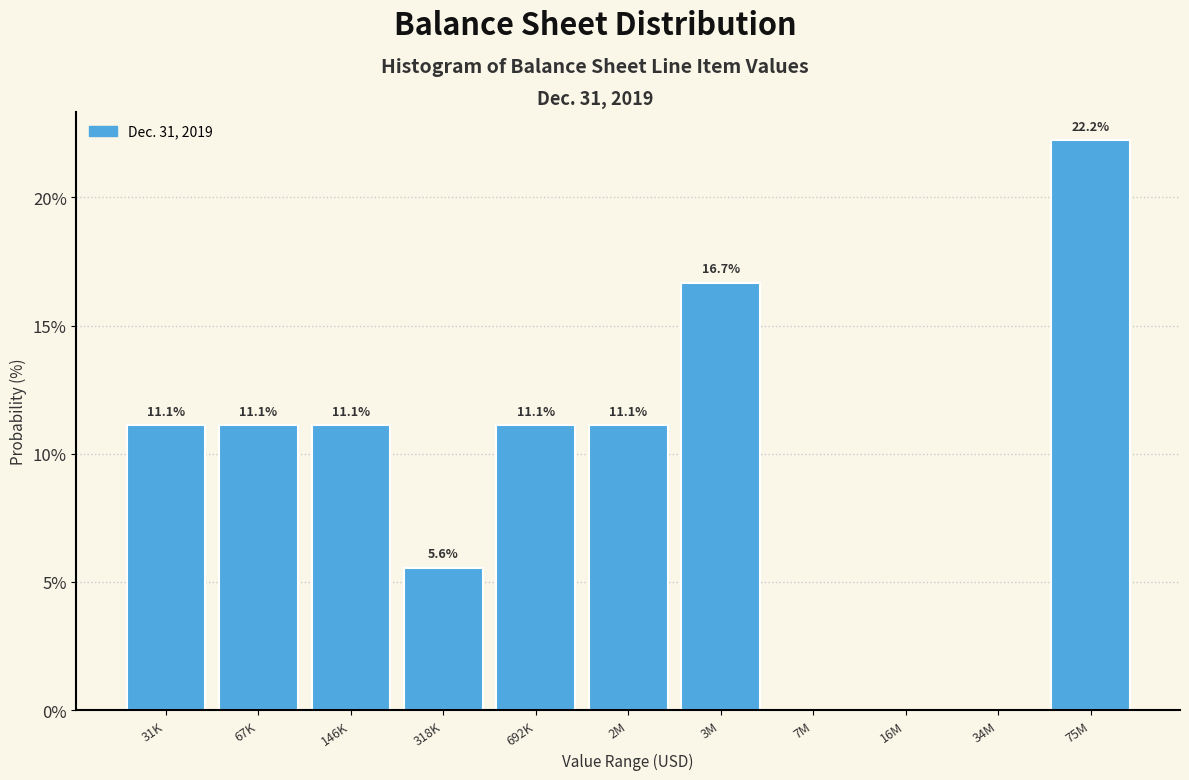

Reading right to left, extract all data points from this chart.

75M=22.2	34M=0.0	16M=0.0	7M=0.0	3M=16.7	2M=11.1	692K=11.1	318K=5.6	146K=11.1	67K=11.1	31K=11.1